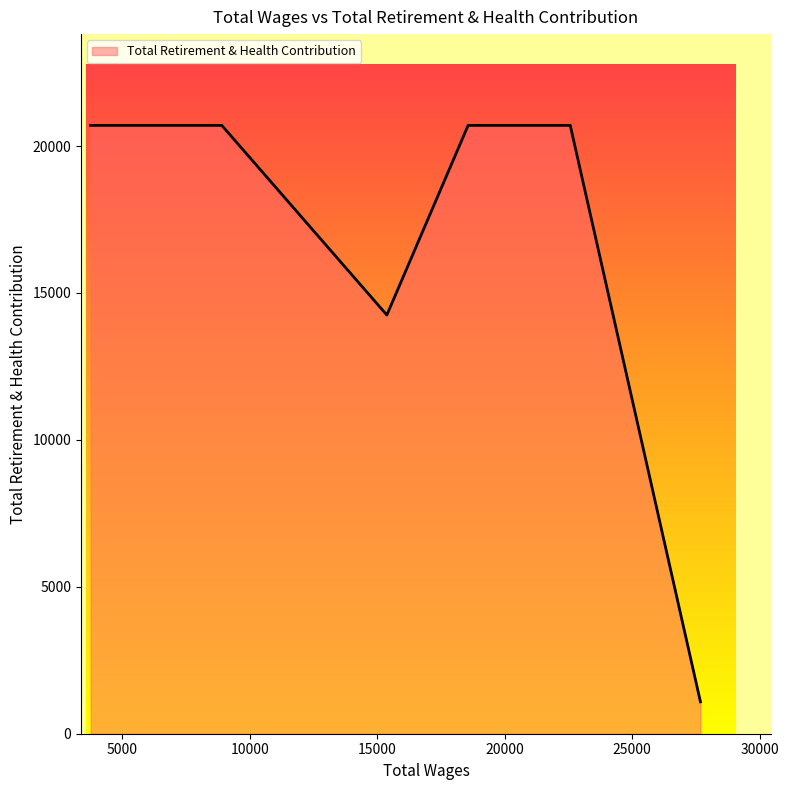

What is the minimum value shown in the chart?

1085